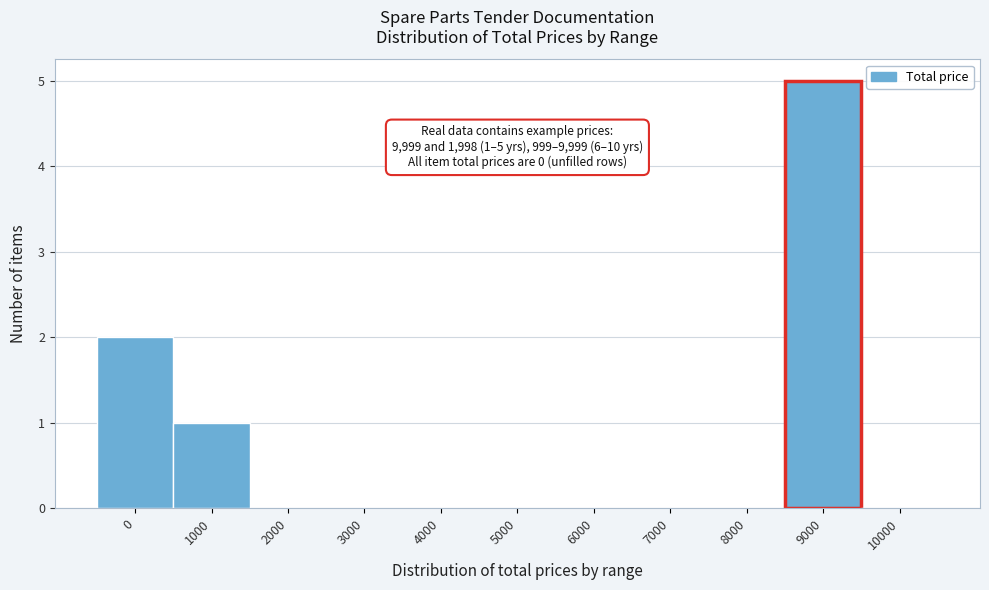

Reading left to right, what are all the values shown in this chart?

0=2	1000=1	2000=0	3000=0	4000=0	5000=0	6000=0	7000=0	8000=0	9000=5	10000=0